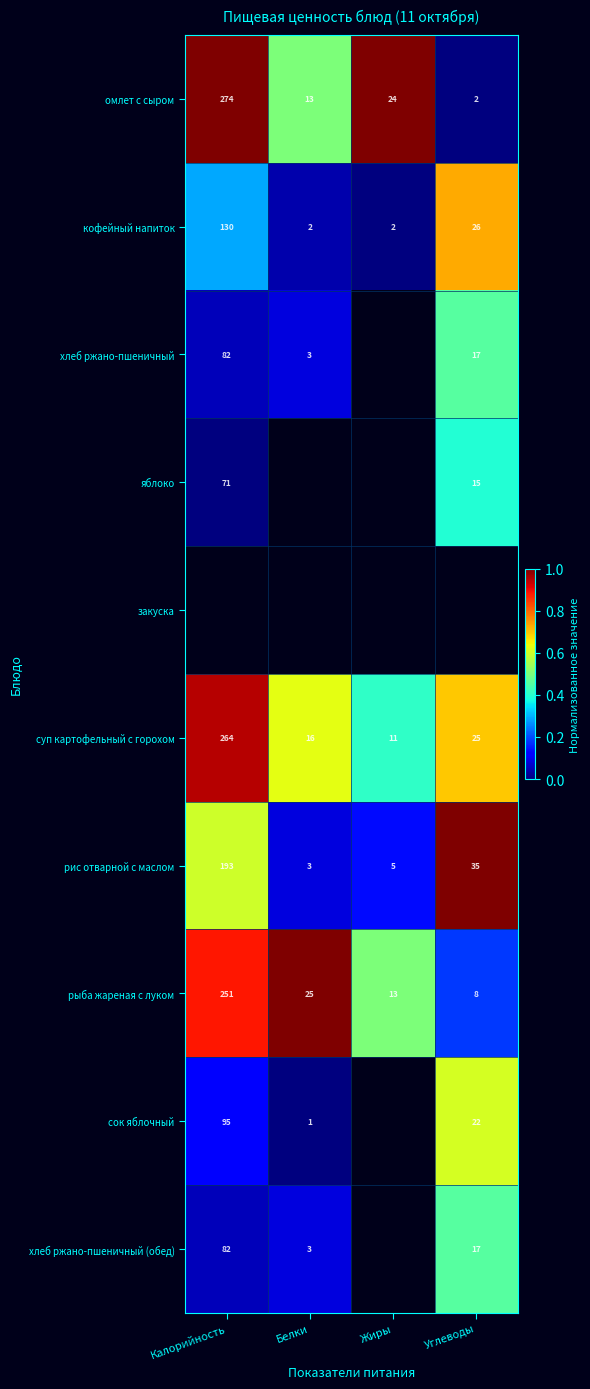

Rank the categories by суп картофельный с горохом value from lowest to highest.

Жиры, Белки, Углеводы, Калорийность